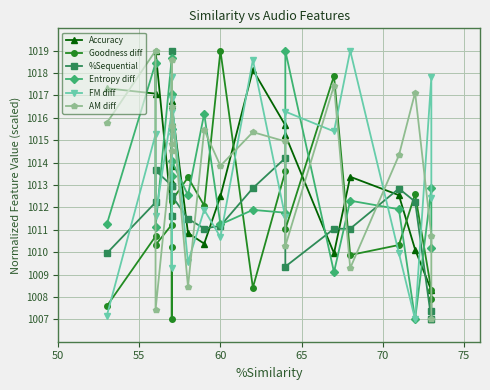

How many times do Goodness diff and FM diff cross each other?

9